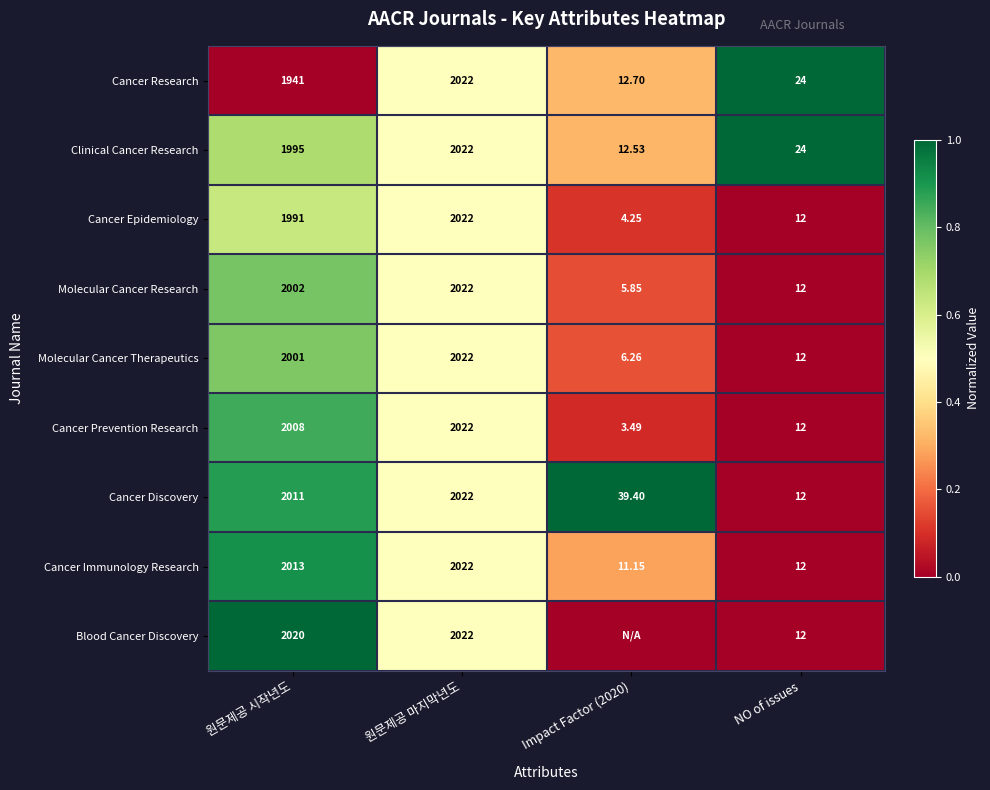

How many categories are shown in the chart?

4